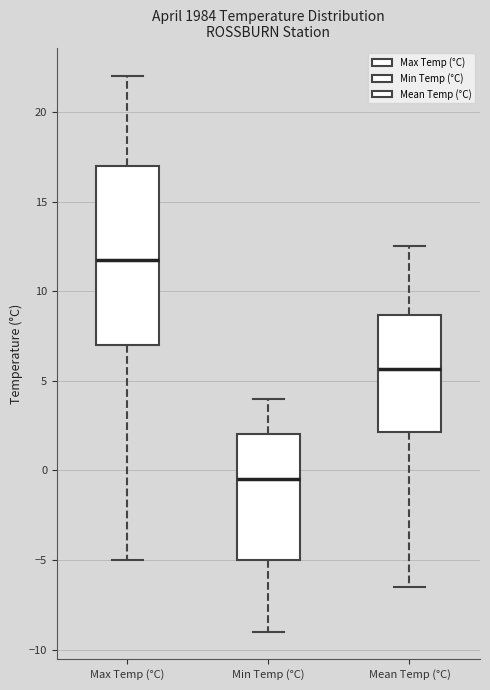

Which box's median line is the lowest?

Min Temp (°C)